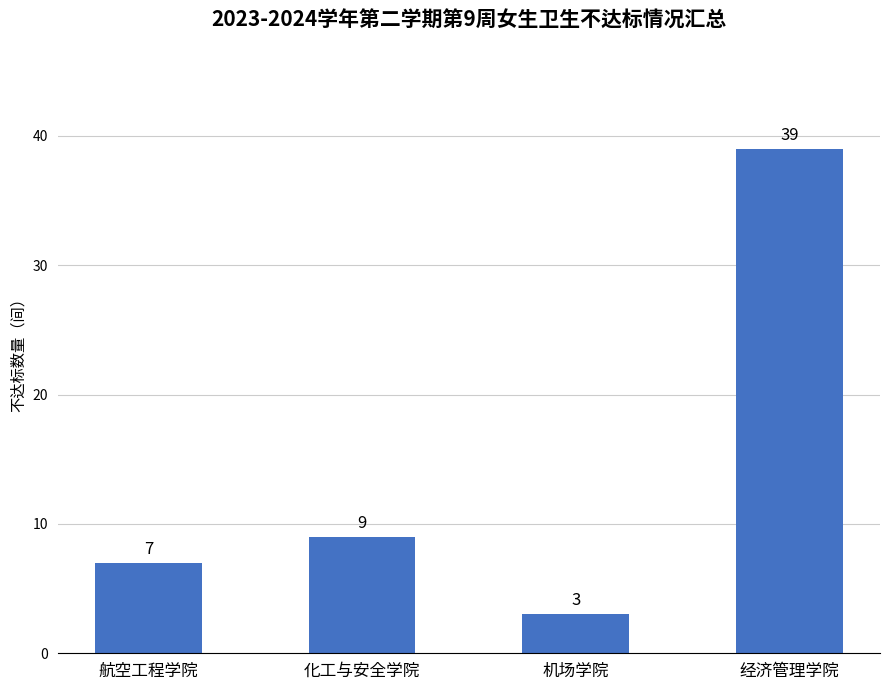

The value at 经济管理学院 is 39. True or false?

True